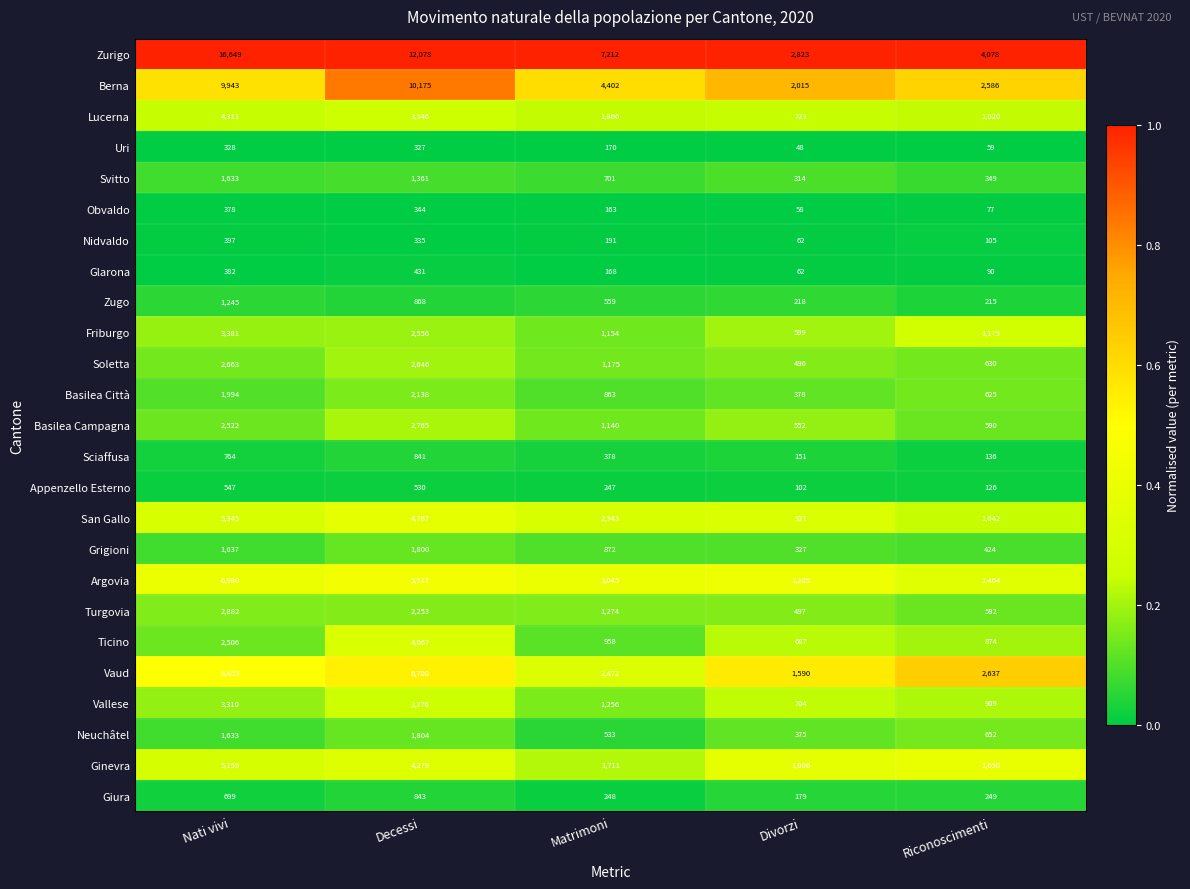

Which series has the largest total across all categories?

Zurigo